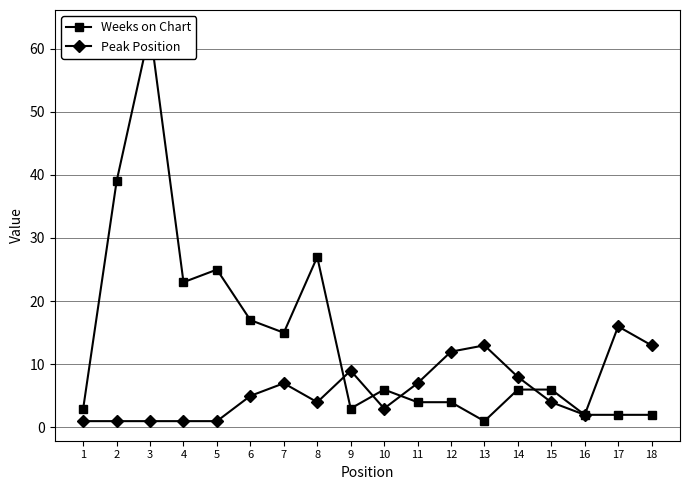

How many times do Weeks on Chart and Peak Position cross each other?

4